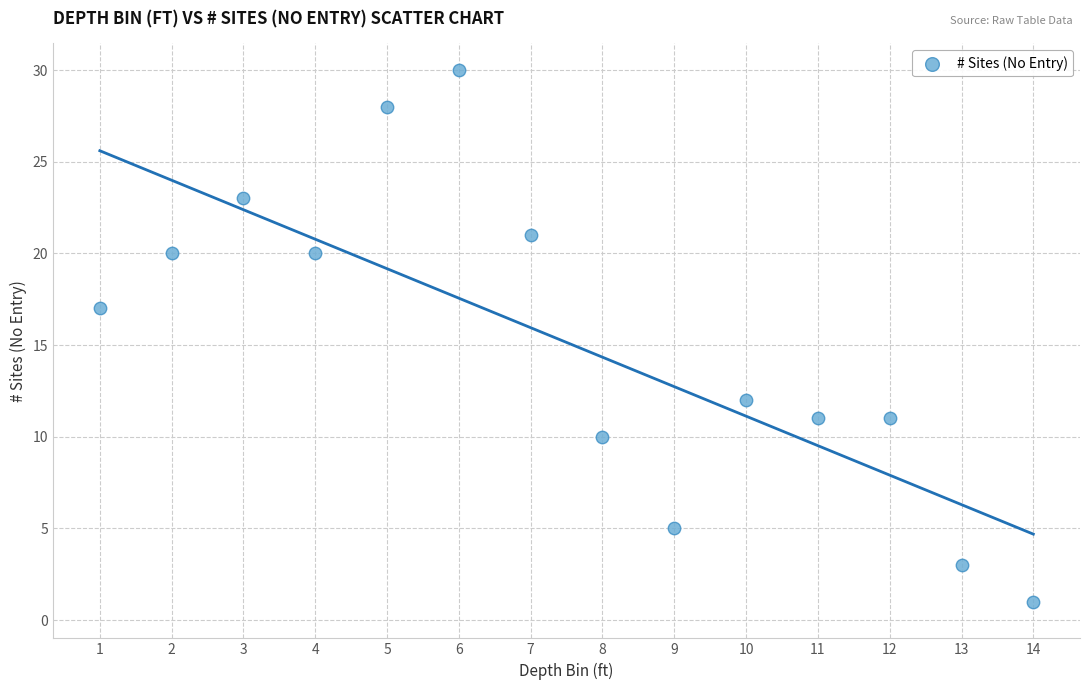

What Y value in the scatter plot is closest to 15?

17